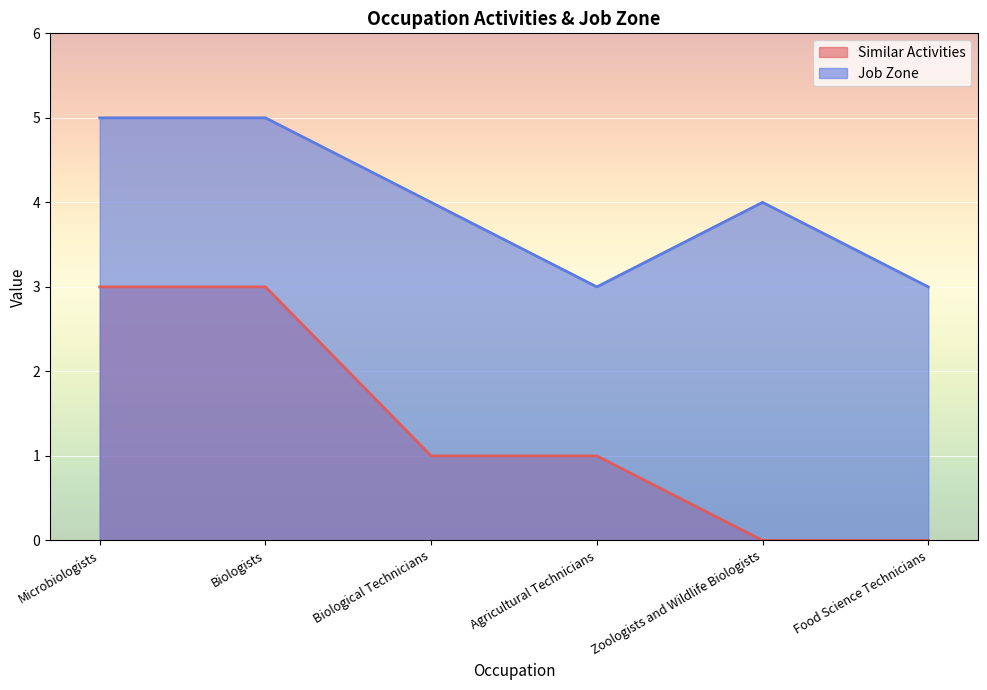

Rank the series by their maximum value, from highest to lowest.

Job Zone, Similar Activities